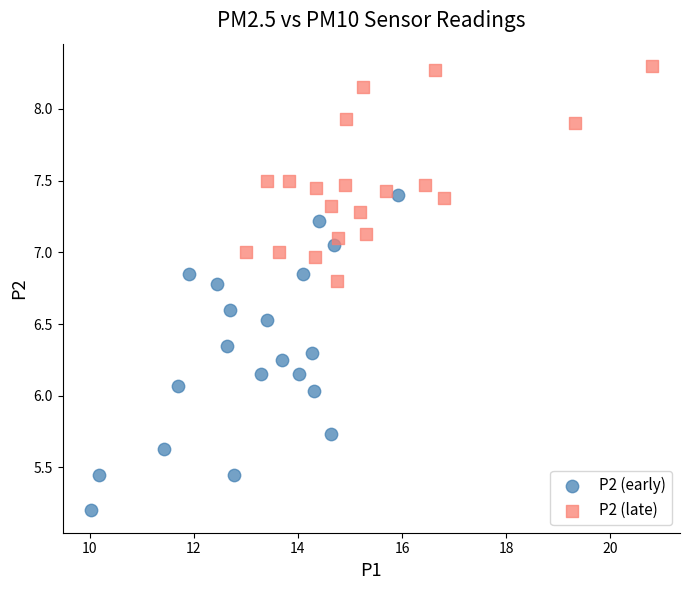

Which series contains the highest Y value?

P2 (late)